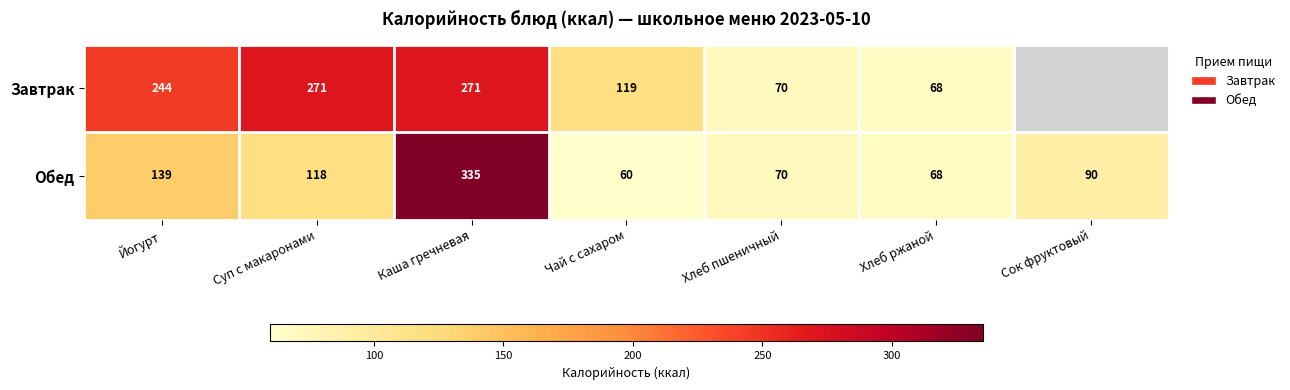

Rank the categories by Обед value from lowest to highest.

Чай с сахаром, Хлеб ржаной, Хлеб пшеничный, Сок фруктовый, Суп с макаронами, Йогурт, Каша гречневая